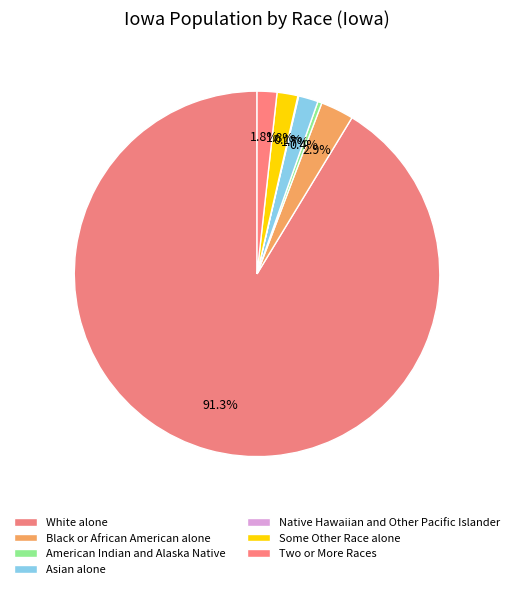

What is the smallest slice in the pie chart?

Native Hawaiian and Other Pacific Islander